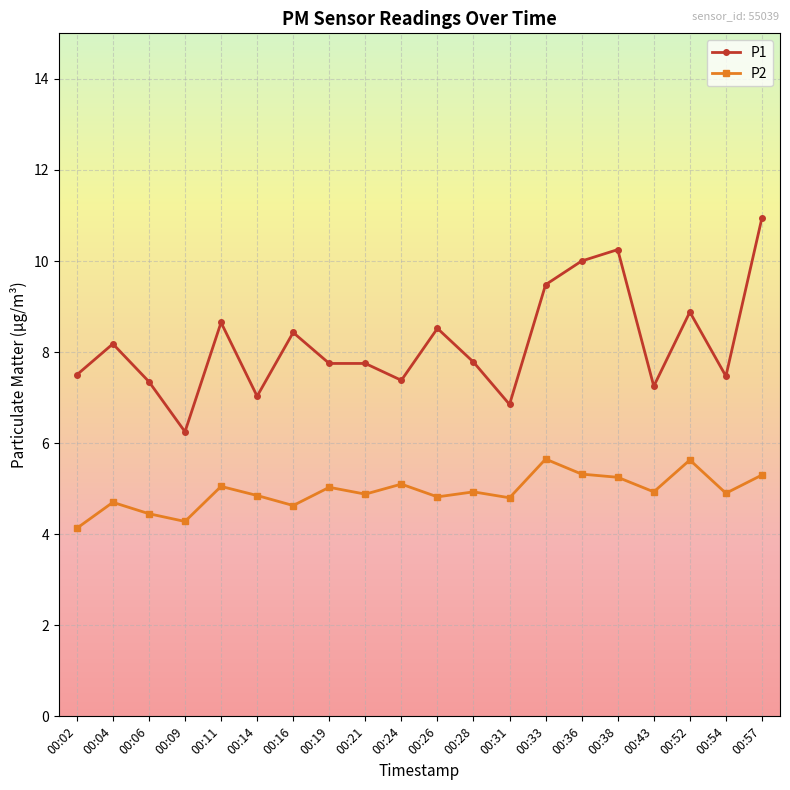

How many lines are shown in the chart?

2